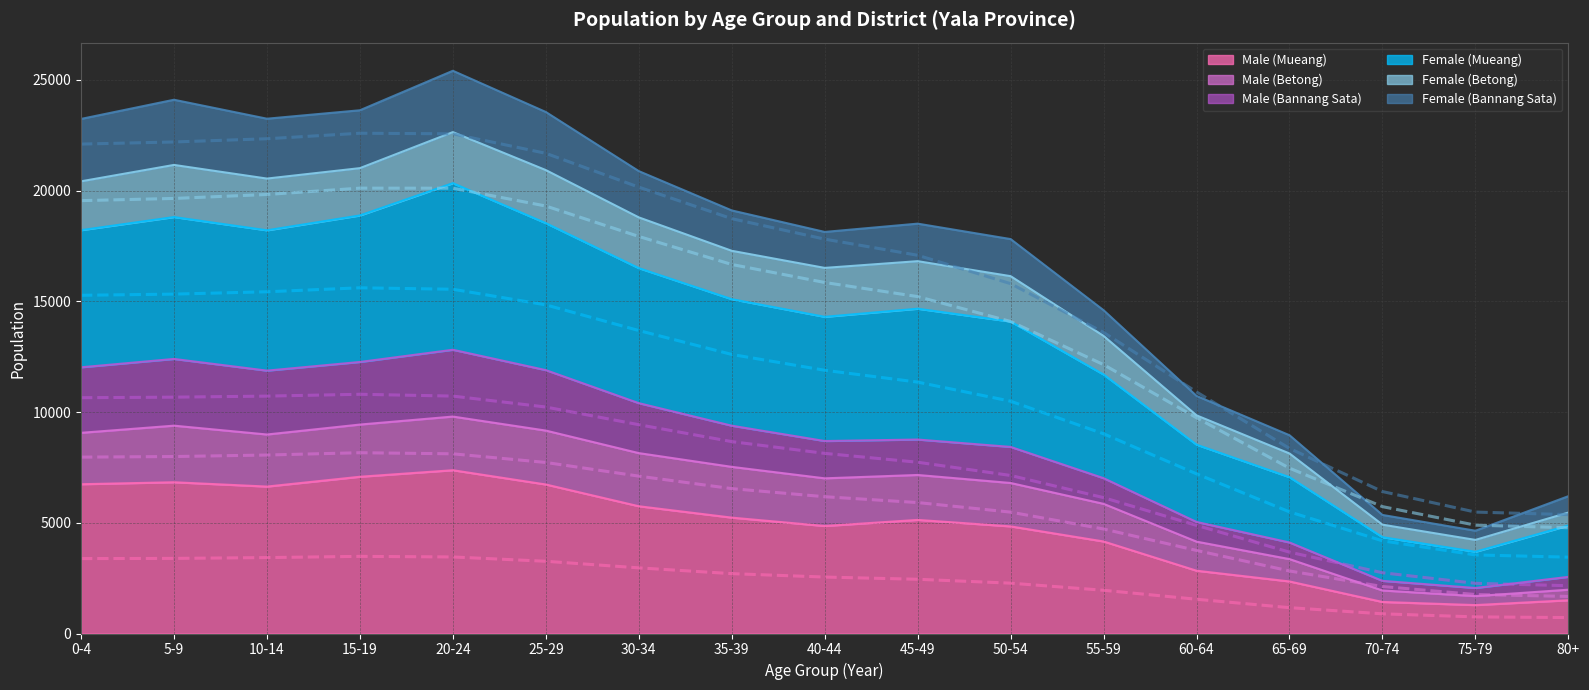

What is the value of the Male (Mueang) point at the 3rd from the left?

6634